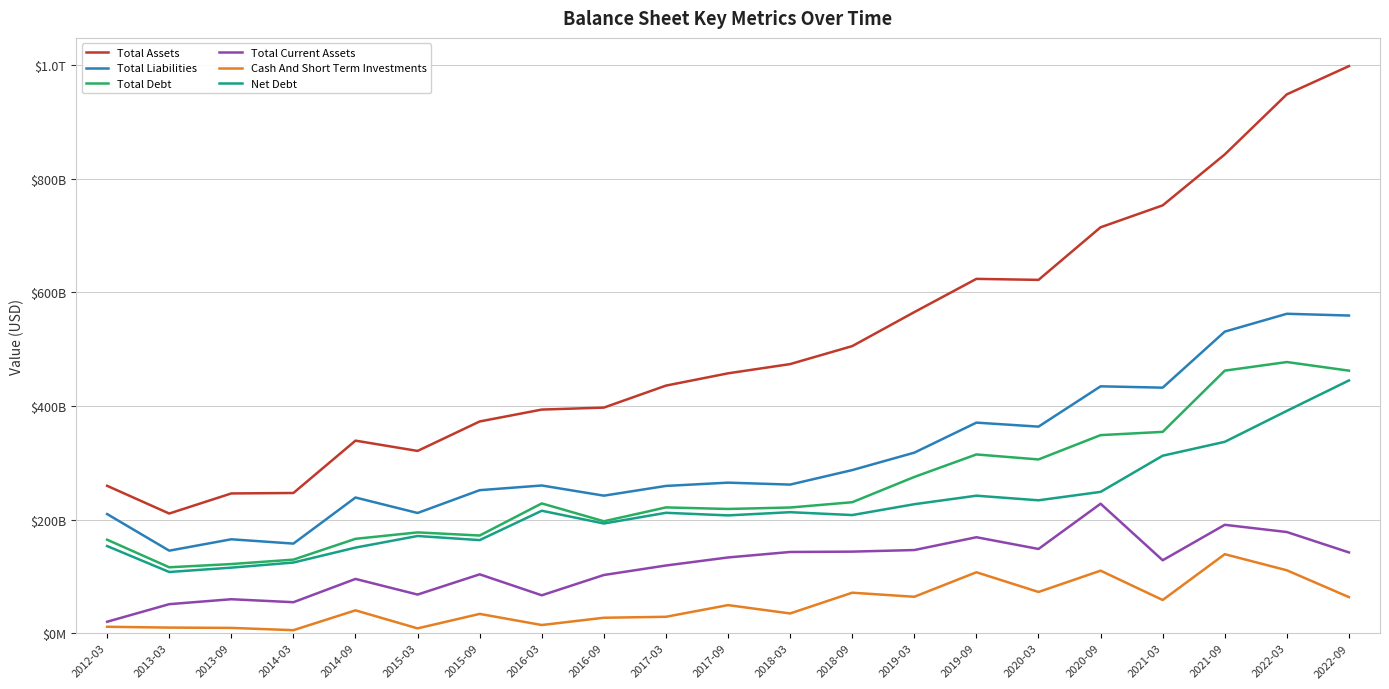

True or false: Total Assets and Net Debt intersect in this chart.

False